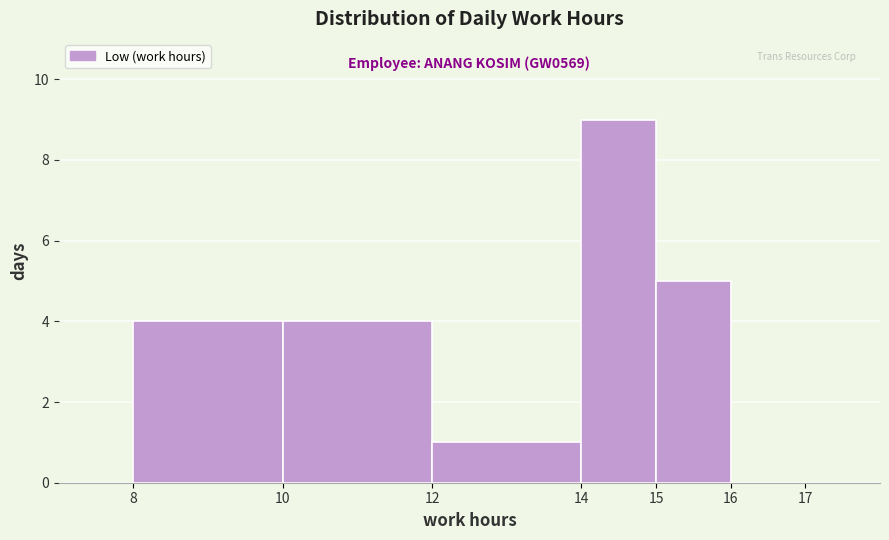

Over which range of the x-axis is the bar tallest?

14 to 15